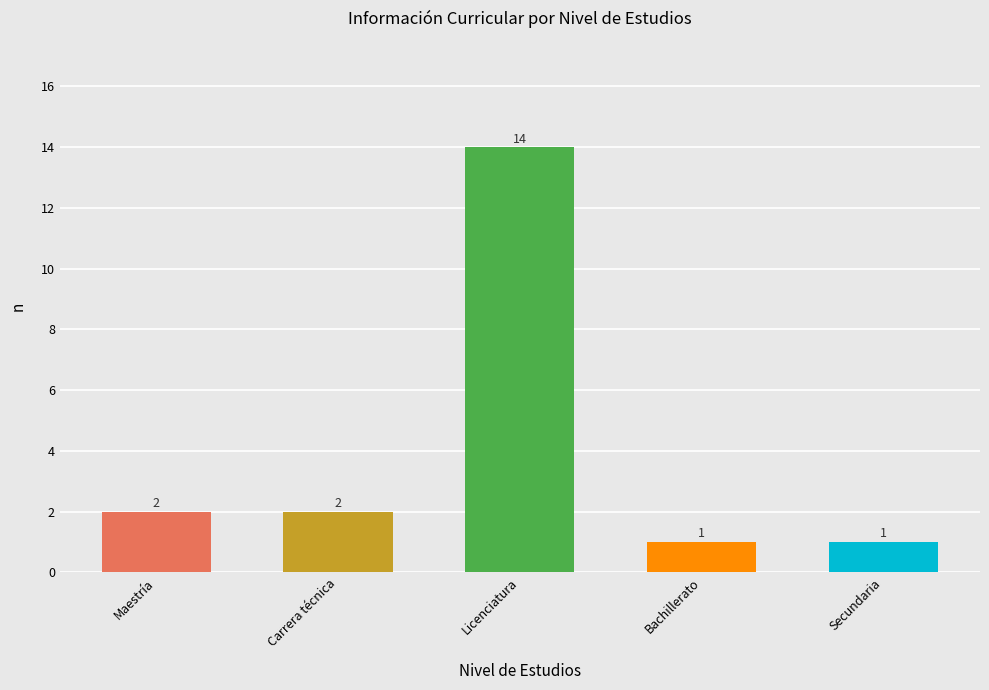

What is the sum of the values at Carrera técnica and Maestría?

4